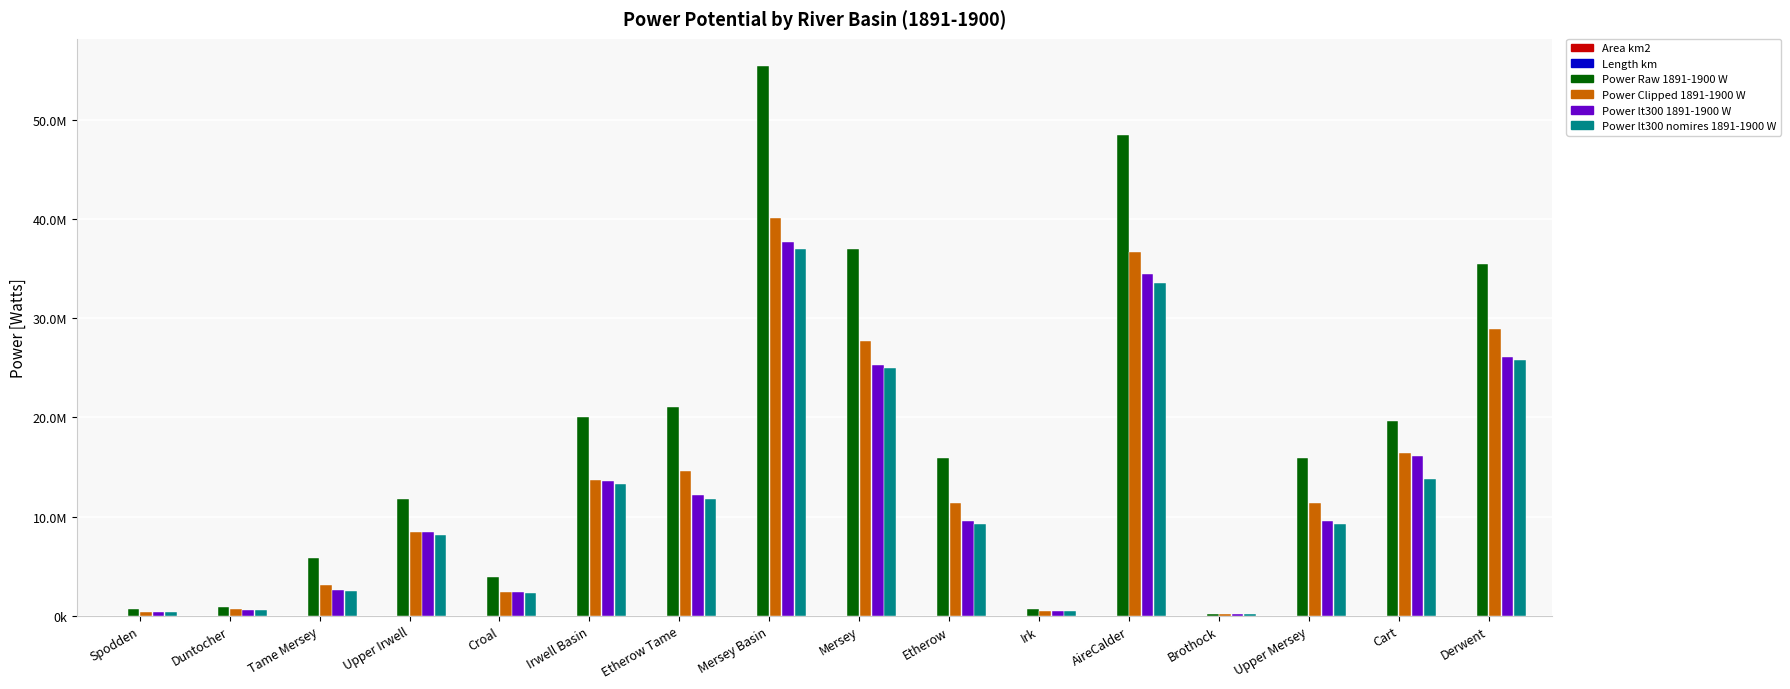

What is the difference between the maximum and minimum values in the Power lt300 nomires 1891-1900 W series?

36801870.9